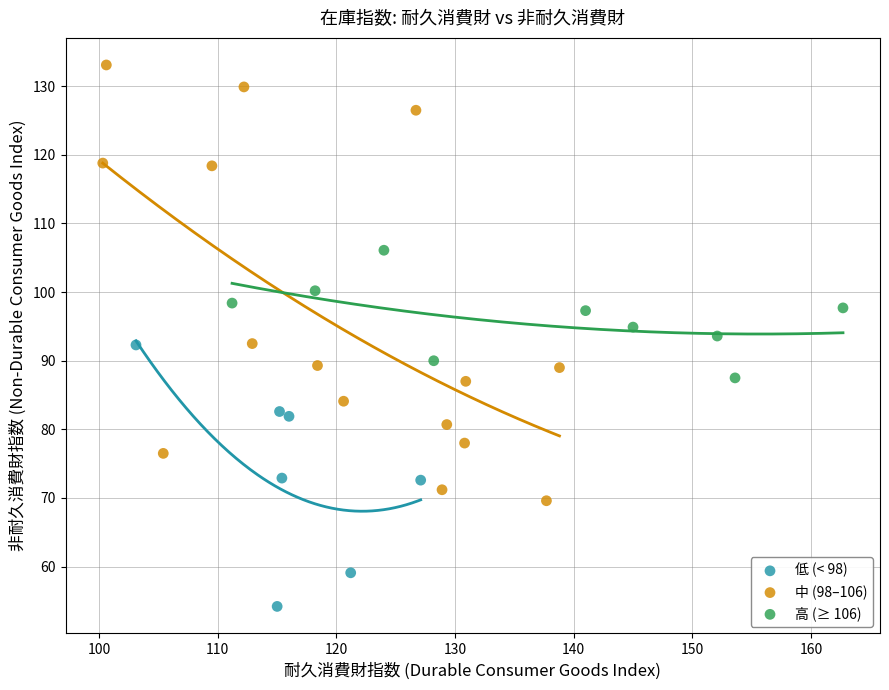

Which series has the largest Y range (max minus min)?

中 (98–106)